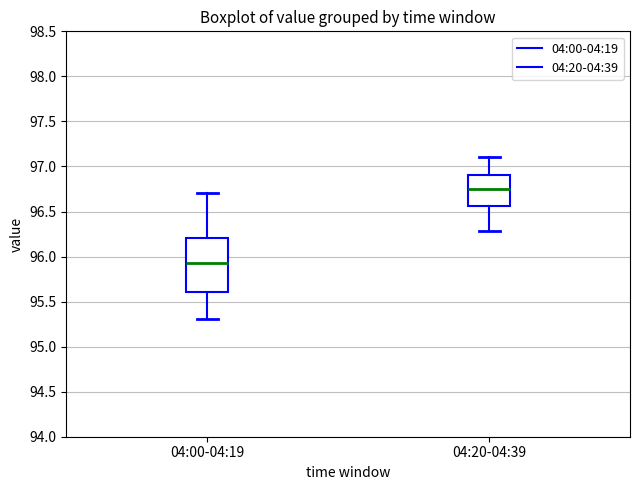

Which box's median line is the highest?

04:20-04:39